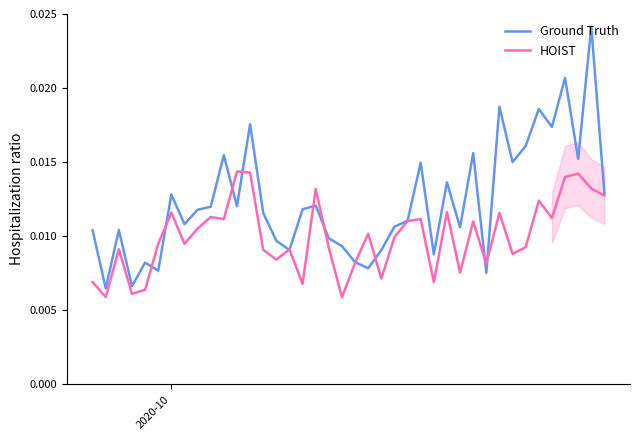

After their last crossing, which series has the higher values: Ground Truth or HOIST?

Ground Truth